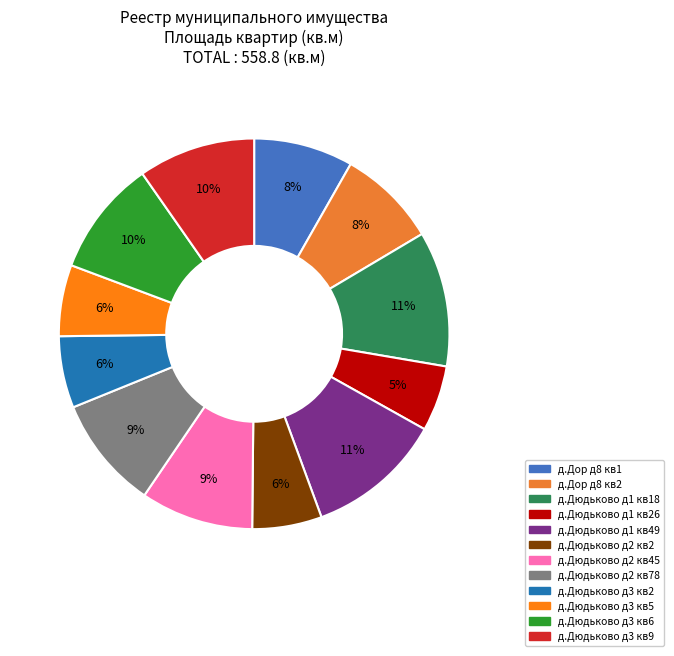

How many slices are in this pie chart?

12